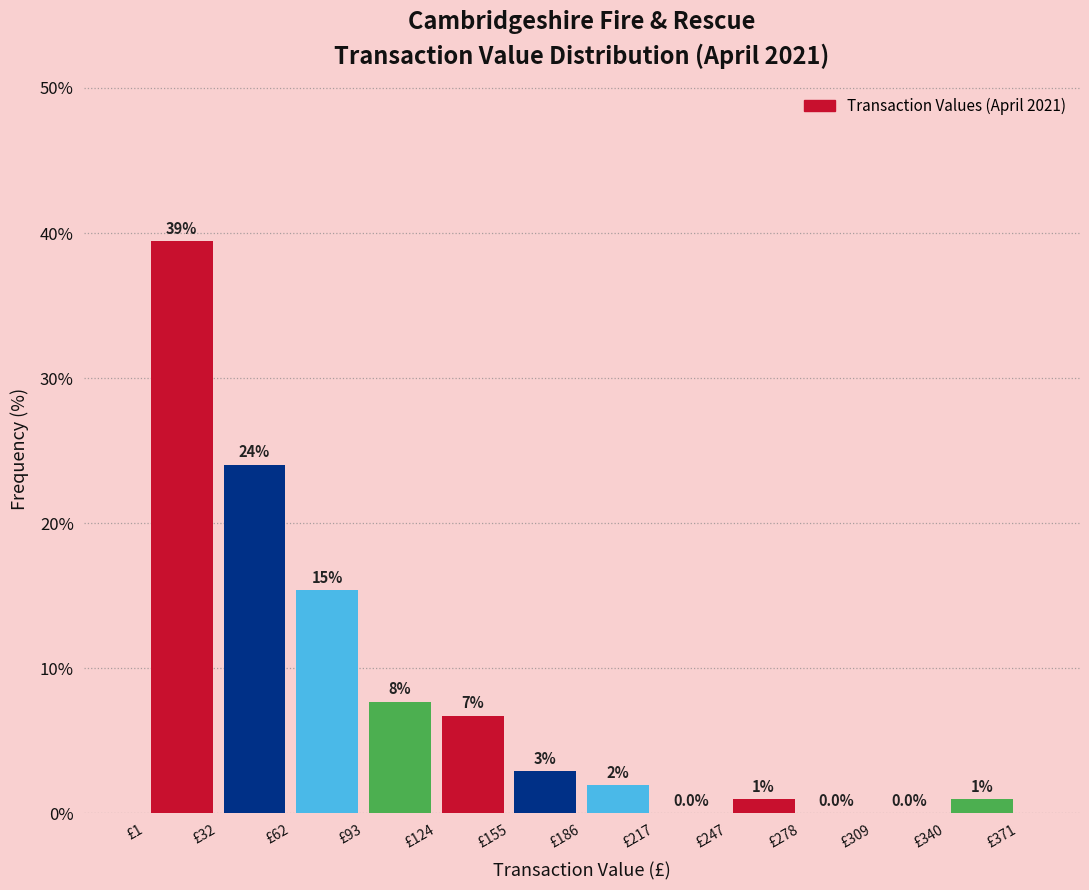

Which range on the x-axis has the tallest bar?

0 to 30